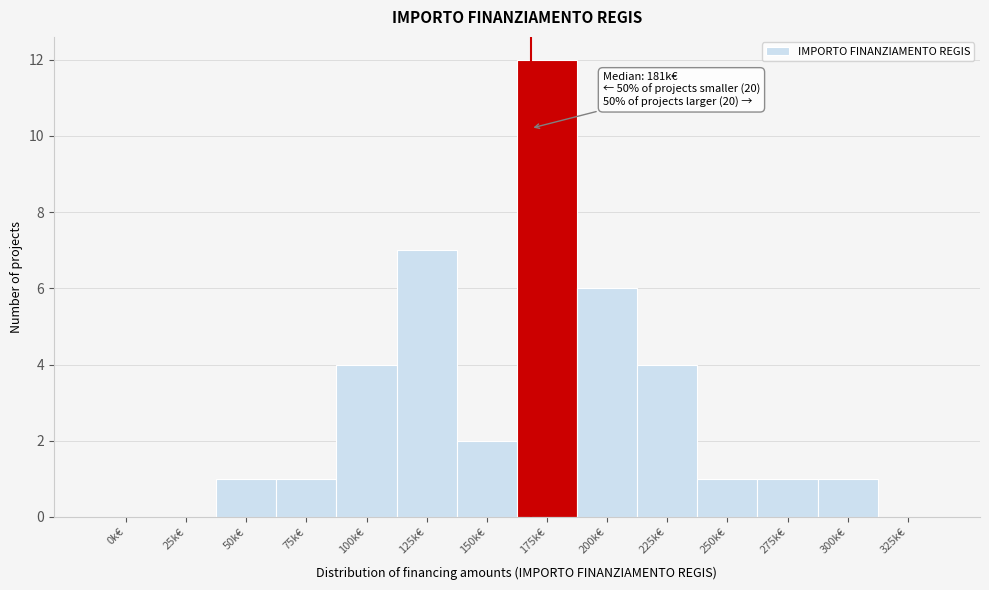

Reading left to right, list all the values displayed in this chart.

0k€=0	25k€=0	50k€=1	75k€=1	100k€=4	125k€=7	150k€=2	175k€=12	200k€=6	225k€=4	250k€=1	275k€=1	300k€=1	325k€=0